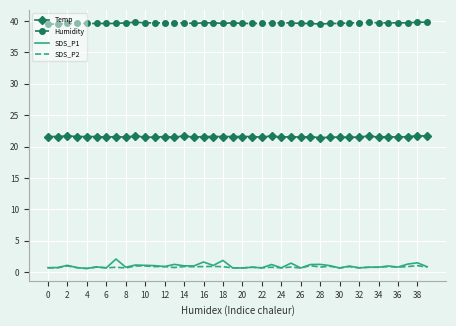

Which series has the largest range (max minus min)?

SDS_P1